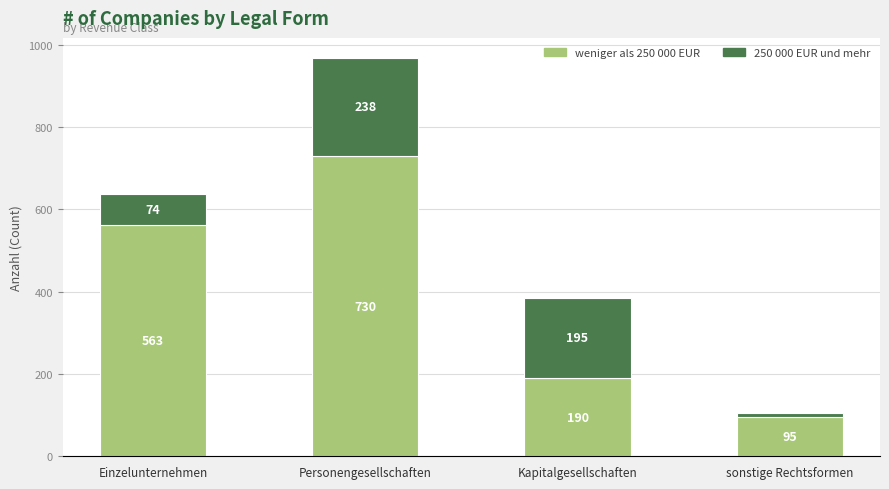

At which category is the sum across all series the highest?

Personengesellschaften